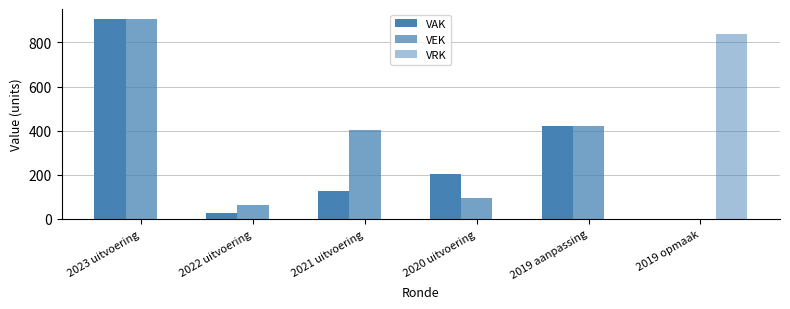

How many positive values does the VEK series have?

5